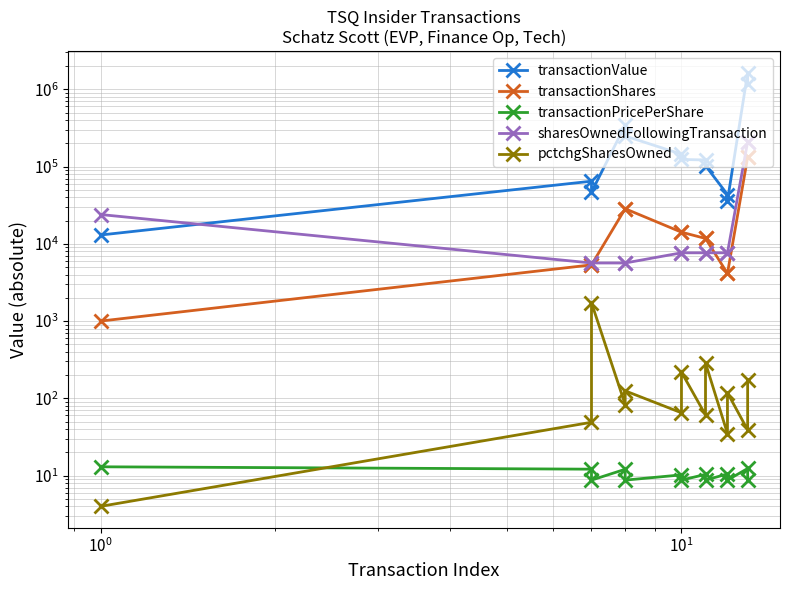

What is the average value of the pctchgSharesOwned series?

229.4